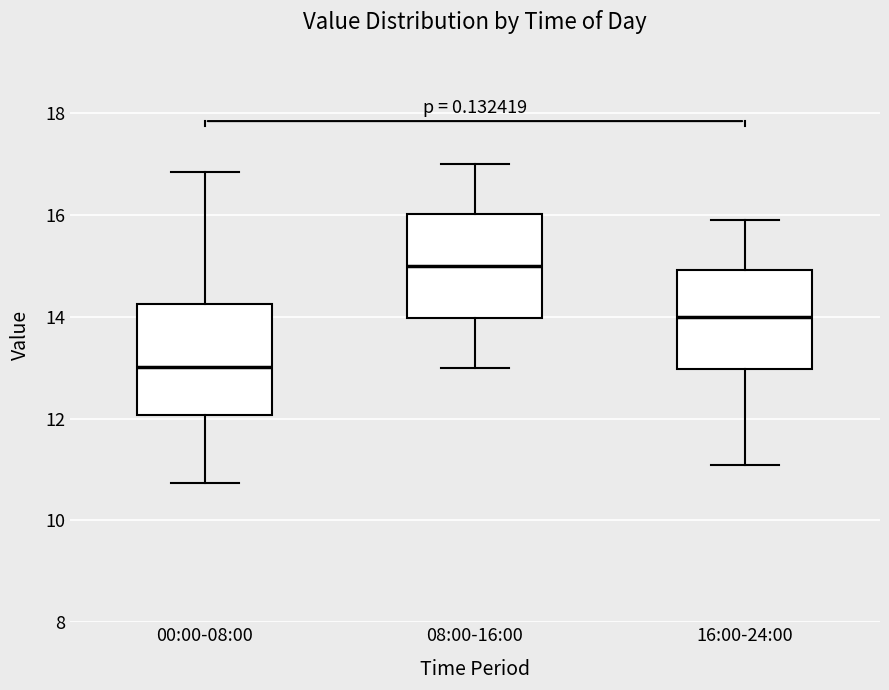

Reading left to right, read every box against the y-axis: the position of its median line, the range the box covers, and the ends of its whiskers. The values are not printed on the chart, so give them approximately, as read against the axis.

00:00-08:00: median 13.0, box 12.0 to 14.2, whiskers 10.8 to 16.8
08:00-16:00: median 15.0, box 14.0 to 16.0, whiskers 13.0 to 17.0
16:00-24:00: median 14.0, box 13.0 to 15.0, whiskers 11.2 to 16.0